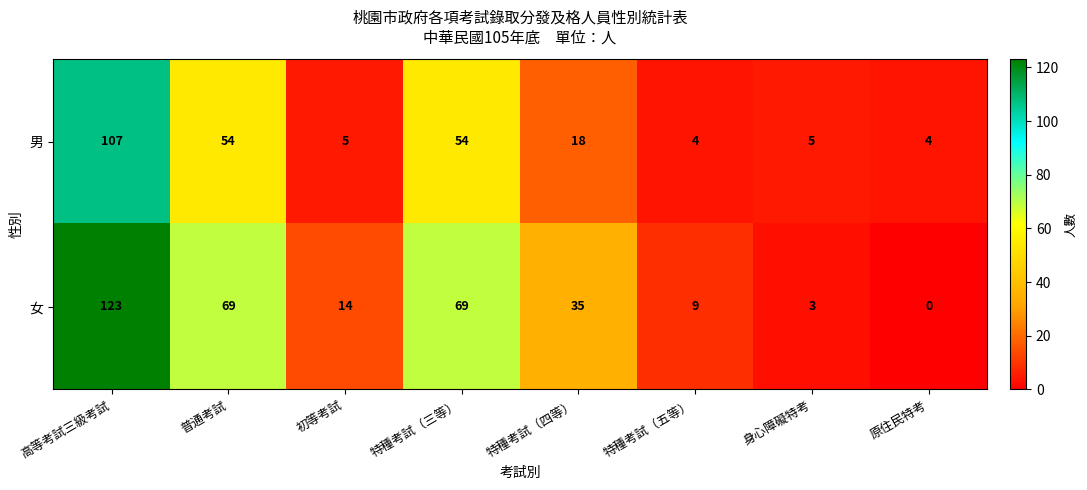

Where does the 女 series first go above 35?

高等考試三級考試